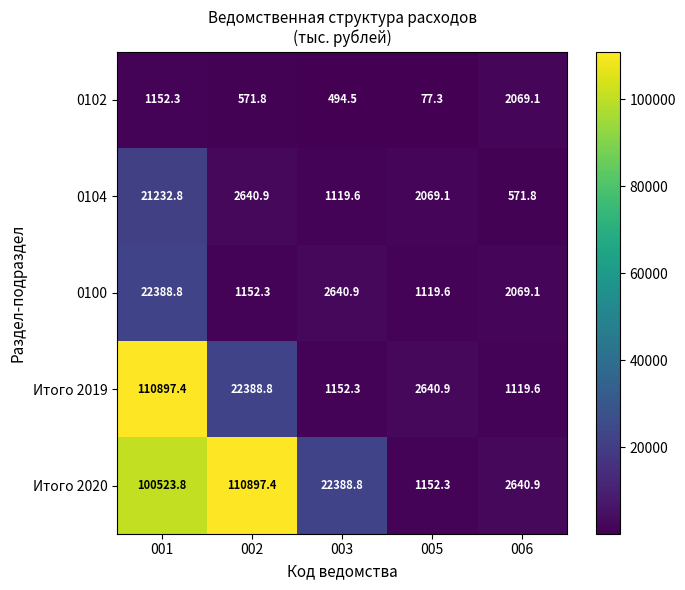

Which label corresponds to the smallest value in the chart?

005